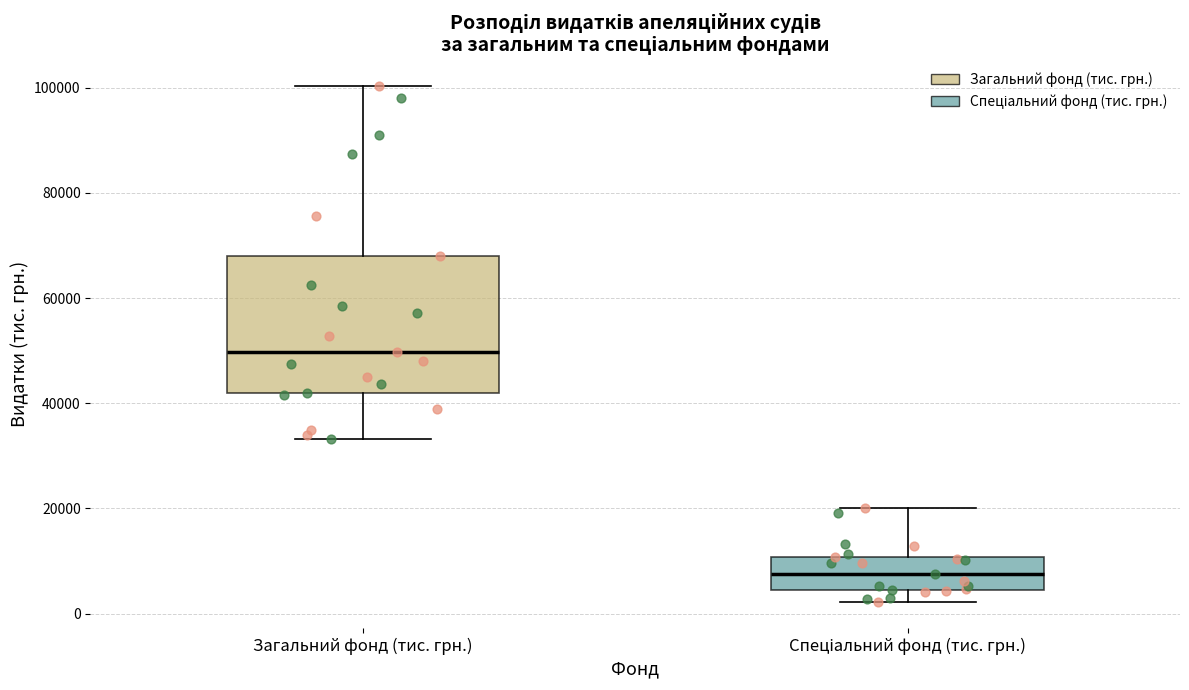

Reading left to right, transcribe this box plot: for each box, give where its median line is, the range the box spans, and where its two whiskers end, as read against the y-axis. The values are not printed on the chart, so give them approximately, as read against the axis.

Загальний фонд (тис. грн.): median 50000, box 42000 to 68000, whiskers 34000 to 100000
Спеціальний фонд (тис. грн.): median 8000, box 4000 to 10000, whiskers 2000 to 20000